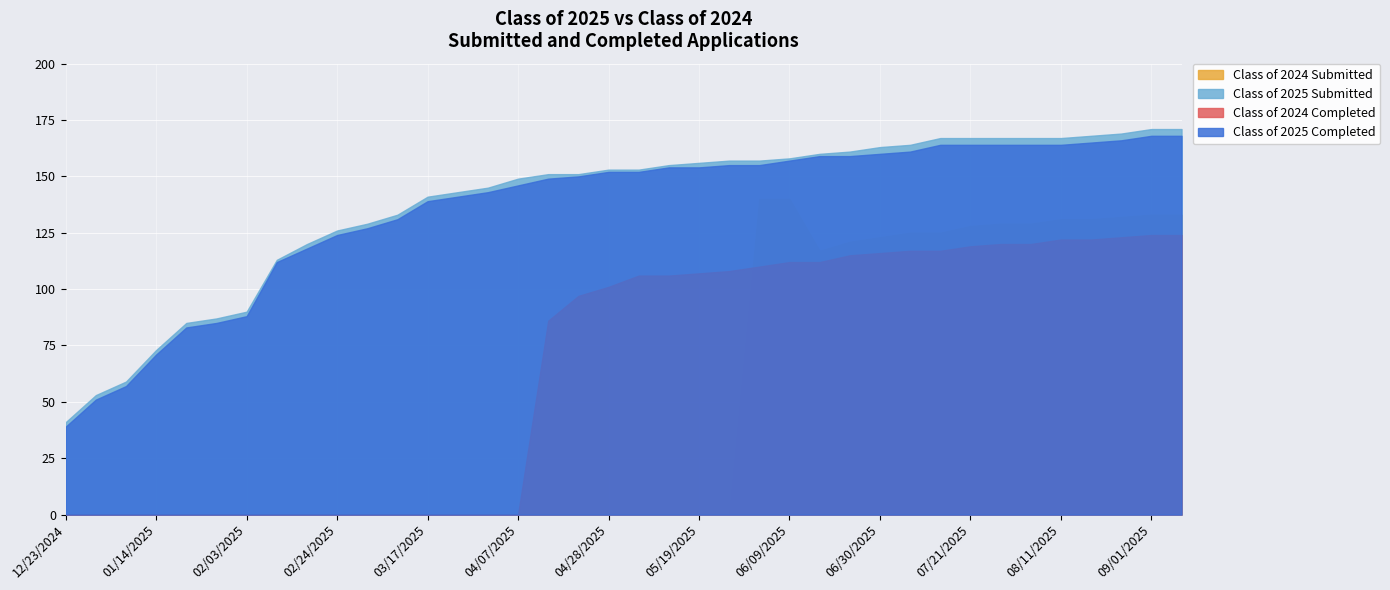

Is it true that Class of 2025 Completed equals 115 at 08/25/2025?

False